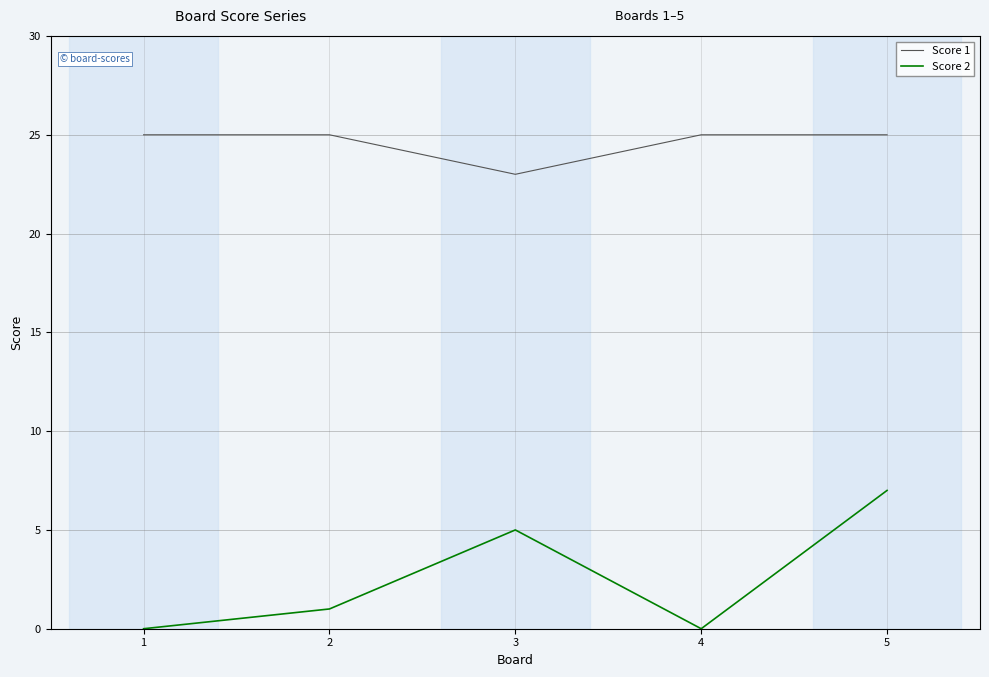

What is the spread (max minus min) of values at 1?

25